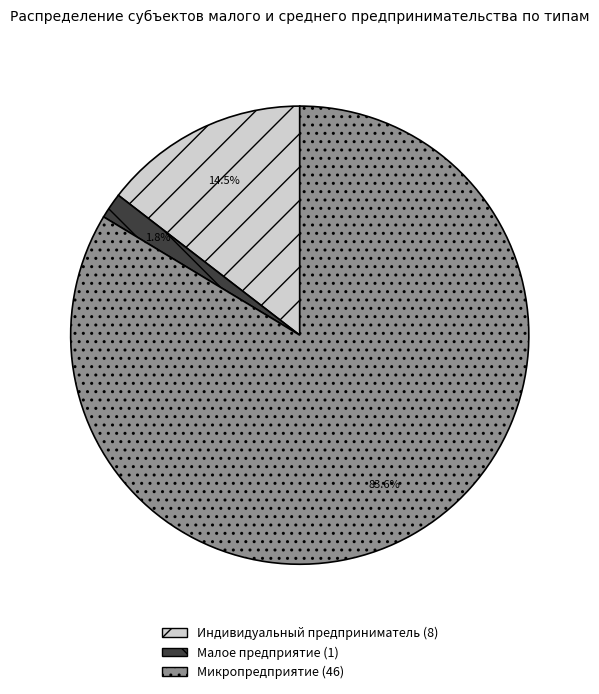

The Микропредприятие slice represents 84% of the pie. True or false?

True